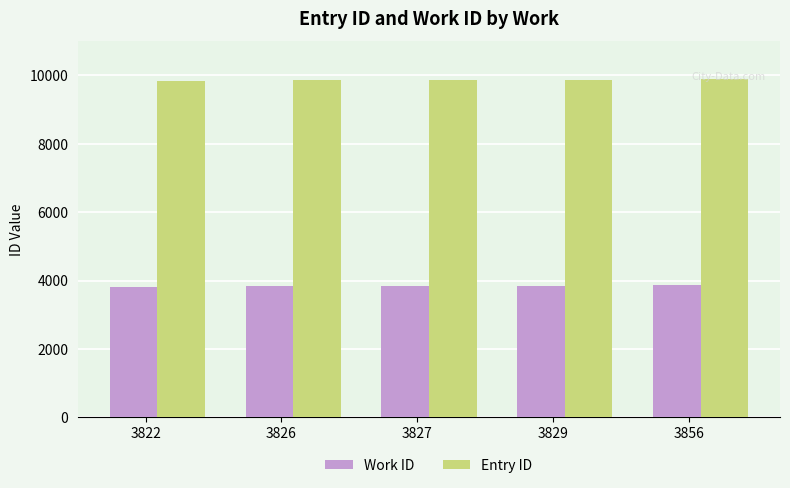

What is the difference between the Work ID values at 3822 and 3827?

5